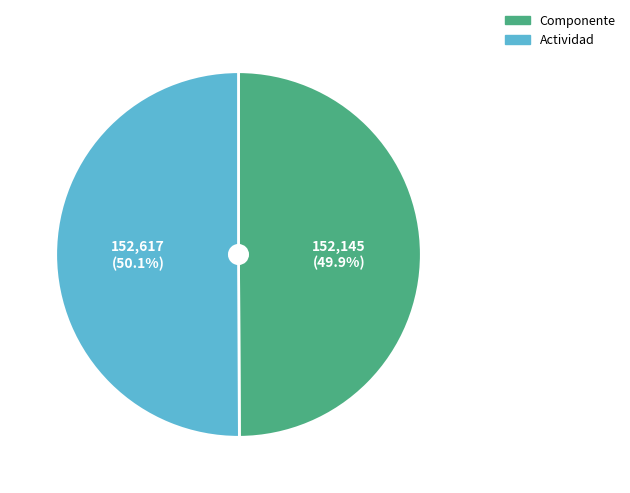

Do Actividad and Componente together represent more than half of the pie?

Yes